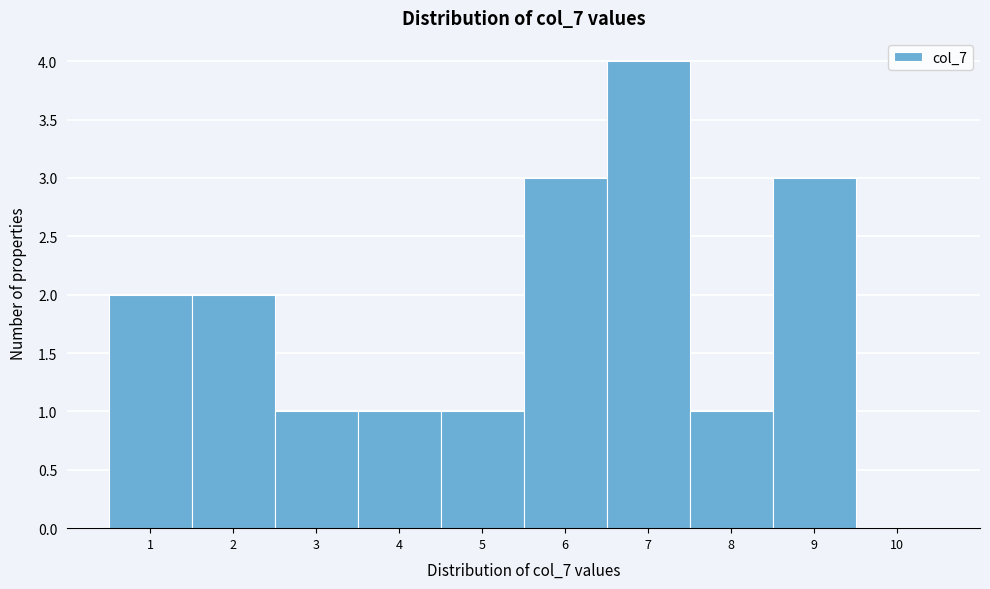

Over which range of the x-axis is the bar tallest?

6.5 to 7.5